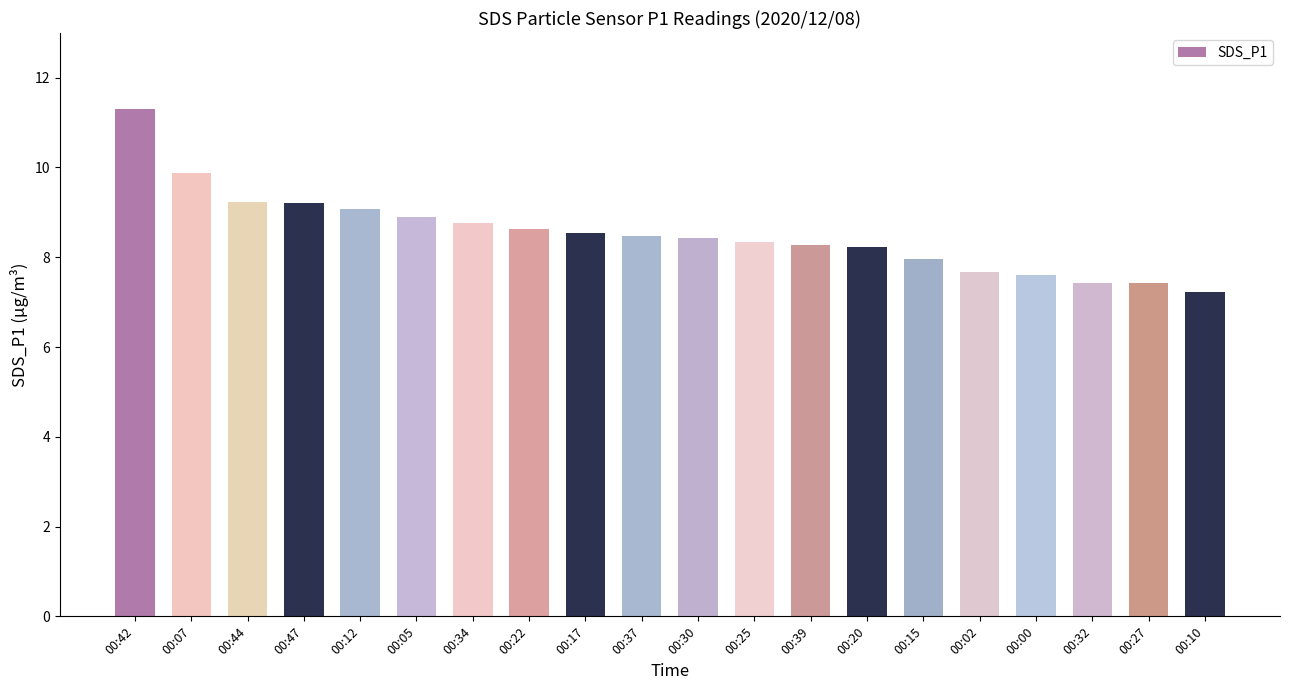

What is the difference between the maximum and minimum values?

4.1